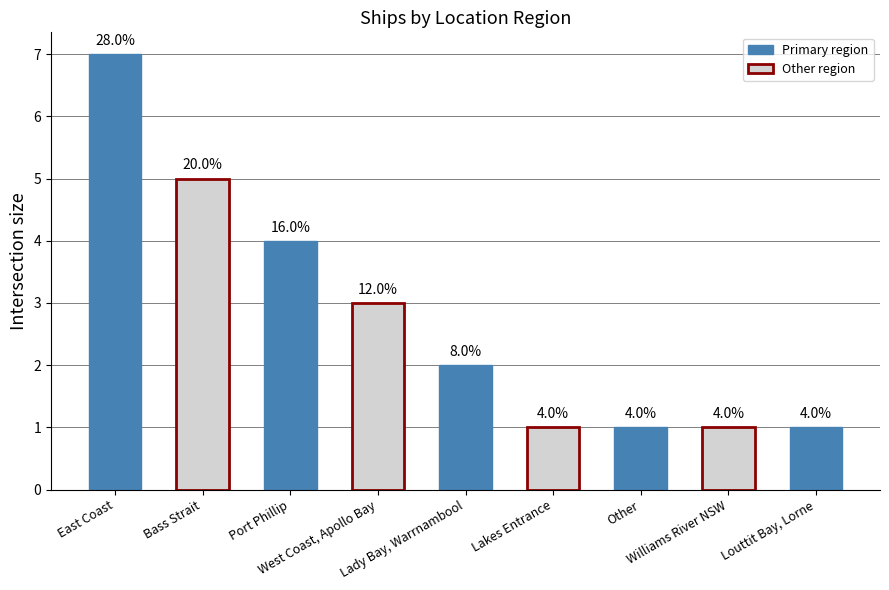

What position from the right is Lakes Entrance?

4